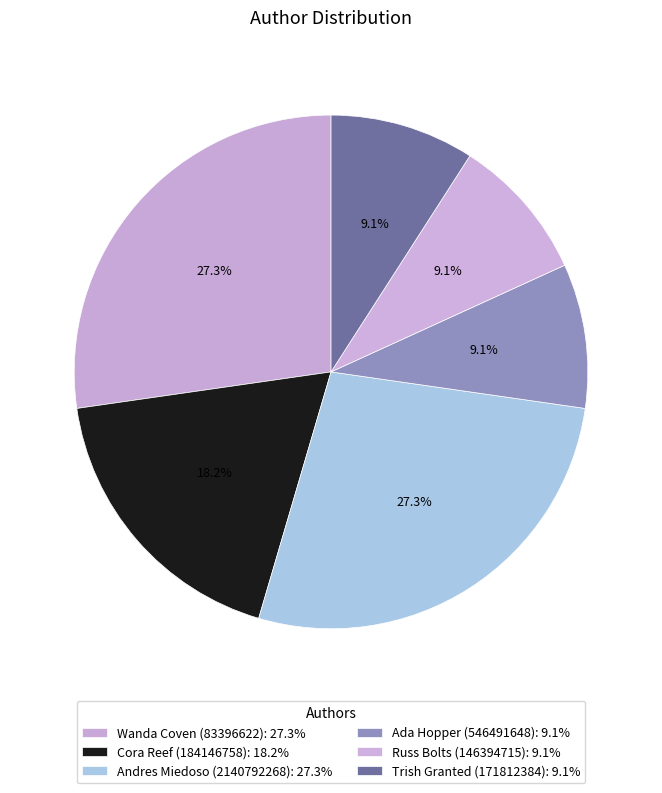

Approximately how many times larger is the value at Cora Reef (184146758) compared to Trish Granted (171812384)?

2.0